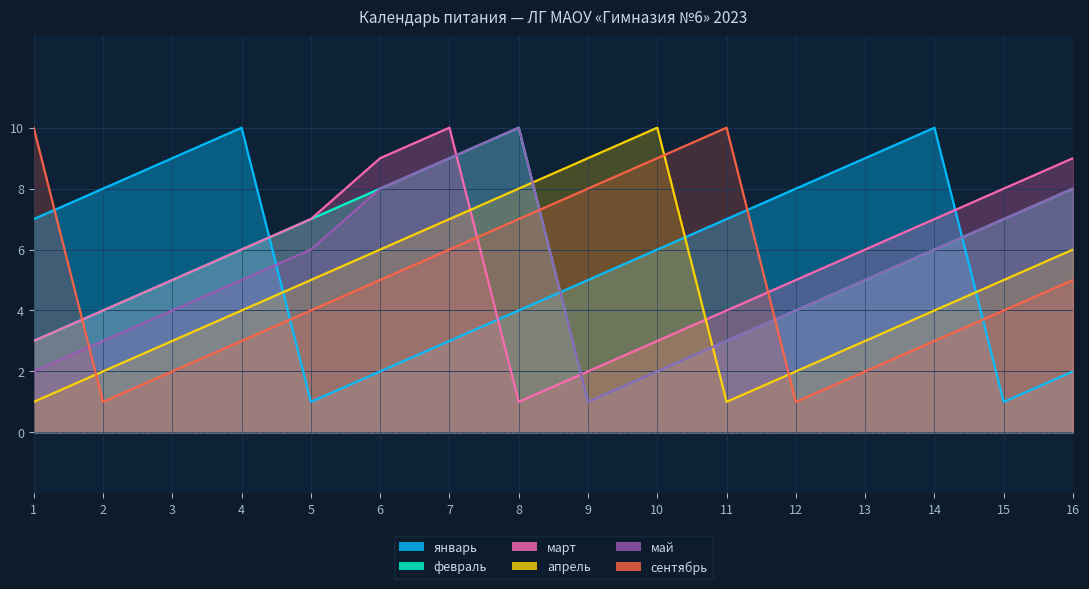

At 16, list the series in order from largest to smallest.

март, февраль, май, апрель, сентябрь, январь